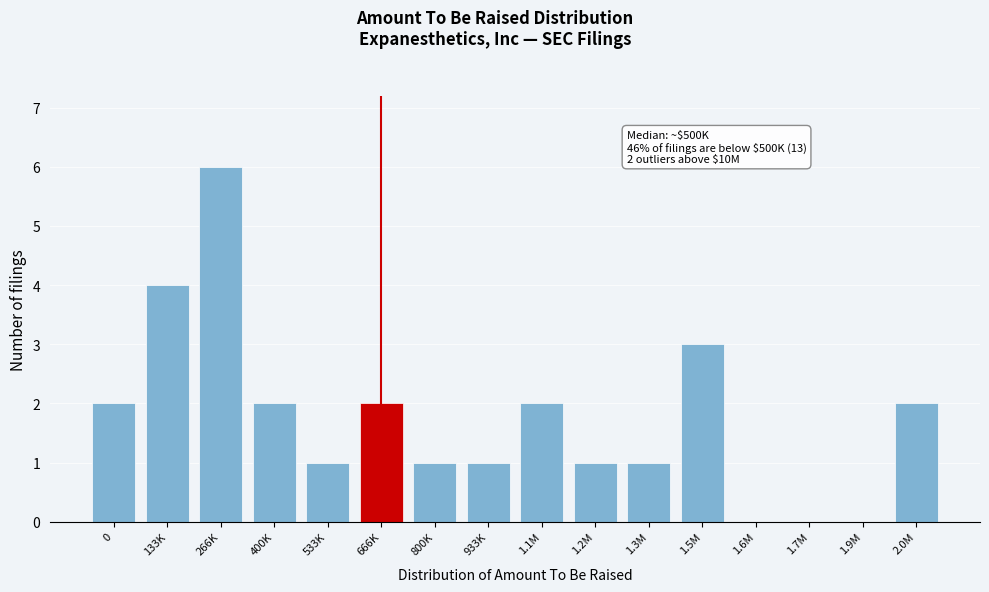

Reading left to right, what are all the values shown in this chart?

0=2	133K=4	266K=6	400K=2	533K=1	666K=2	800K=1	933K=1	1.1M=2	1.2M=1	1.3M=1	1.5M=3	1.6M=0	1.7M=0	1.9M=0	2.0M=2